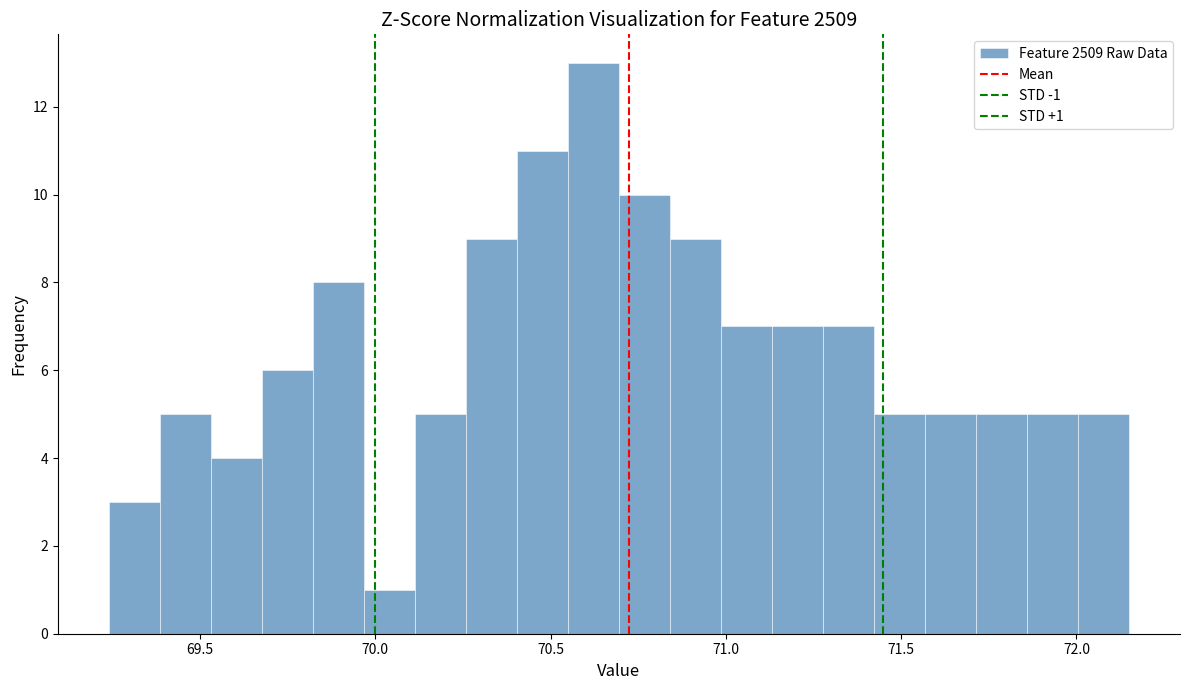

Around what value on the x-axis is the tallest bar? Give the approximate position of its centre, as read against the axis.

70.60